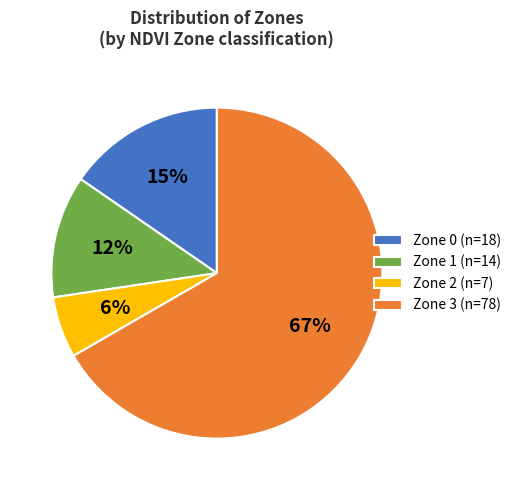

To the nearest percent, what is the combined percentage of Zone 1 and Zone 0?

27%